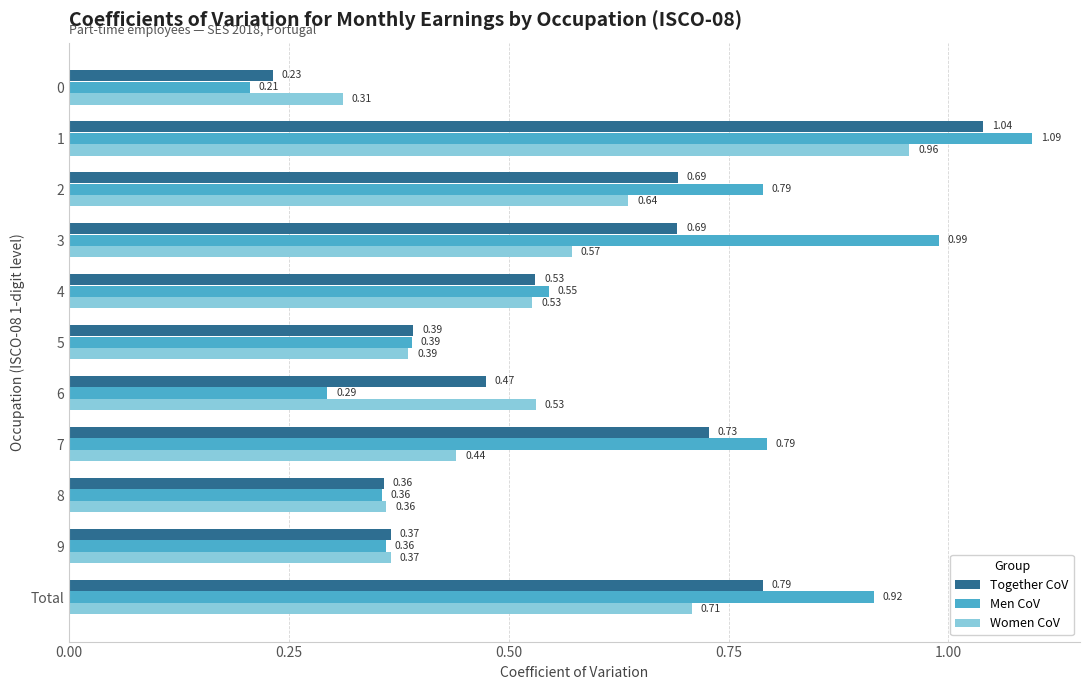

Rank the series at 0 from highest to lowest value.

Women CoV, Together CoV, Men CoV